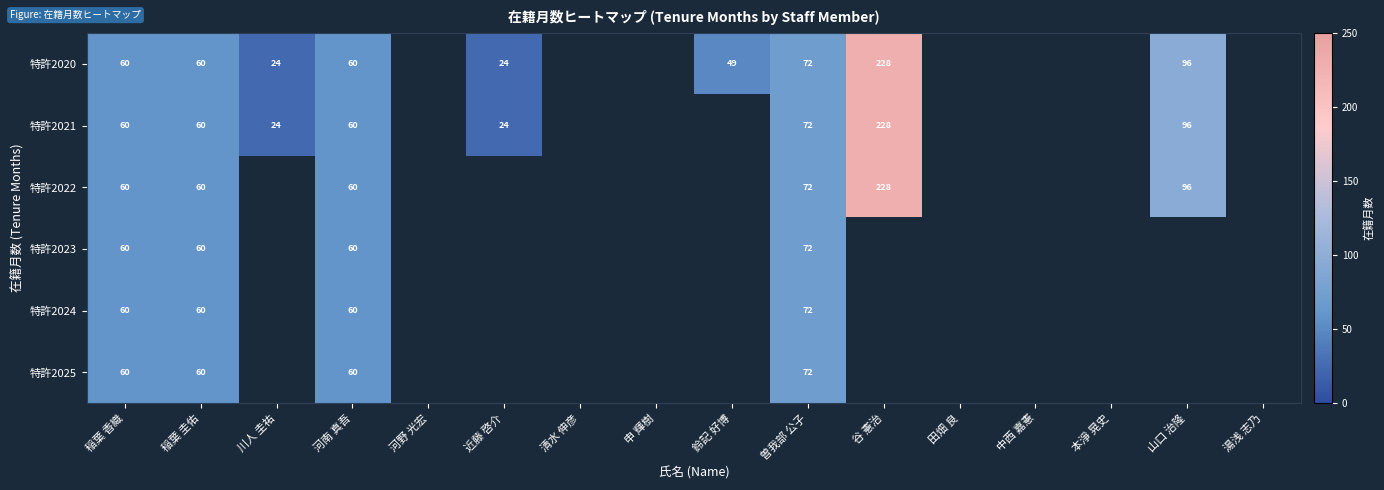

Is it true that 特許2020 equals 108 at 曽我部 公子?

False